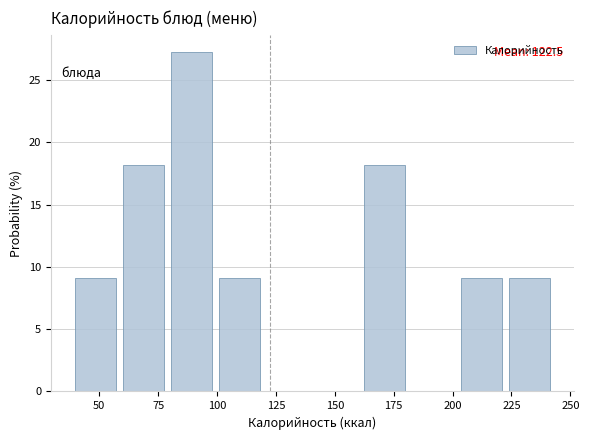

Over which range of the x-axis is the bar tallest?

80 to 100